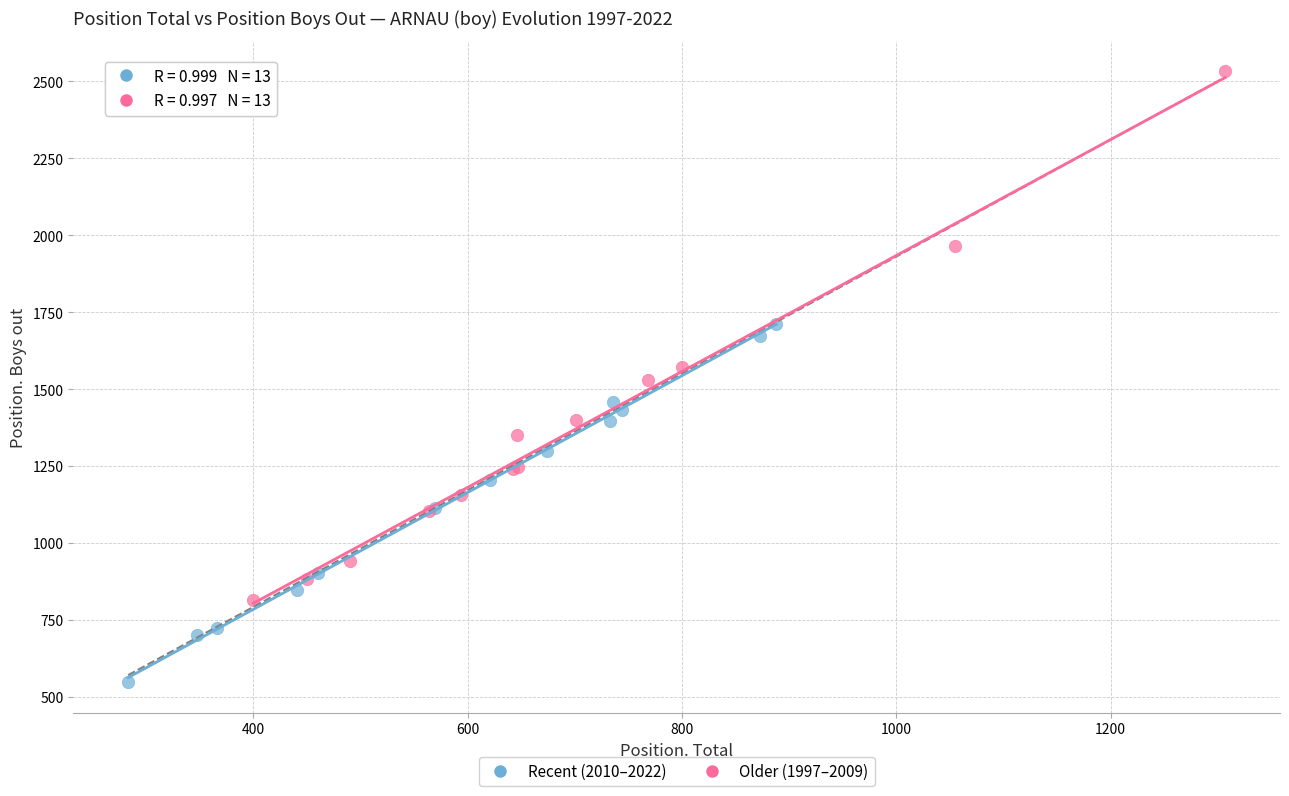

Which series contains the highest Y value?

Older (1997–2009)